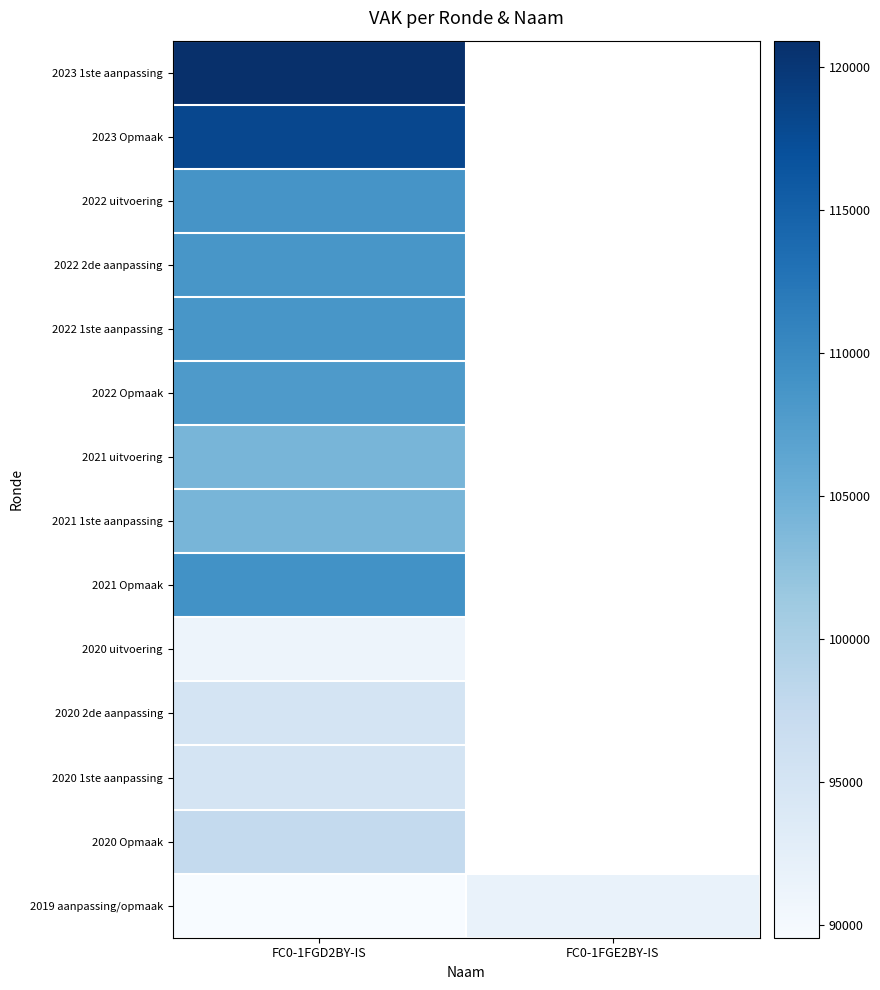

Rank the series by their maximum value, from highest to lowest.

FC0-1FGD2BY-IS, FC0-1FGE2BY-IS